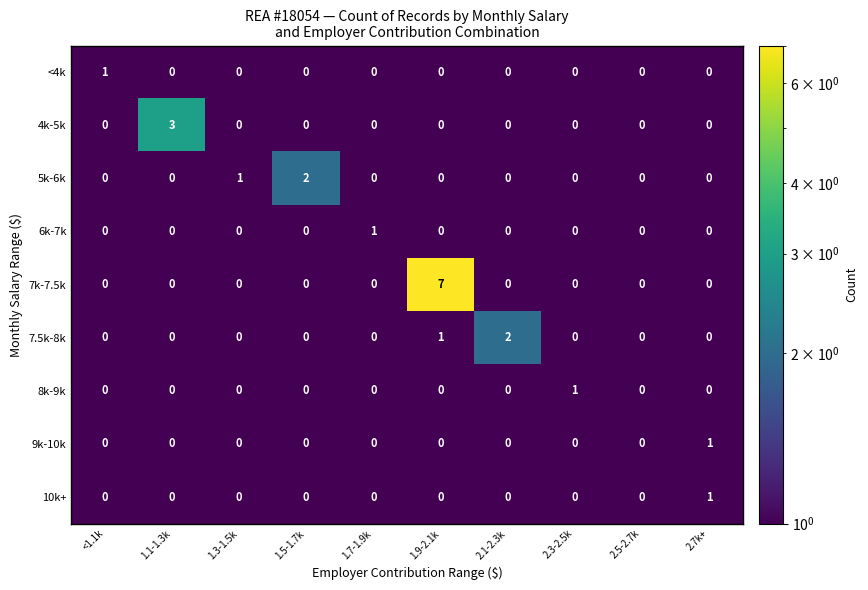

Which series changed the most between 1.1-1.3k and 2.3-2.5k?

4k-5k